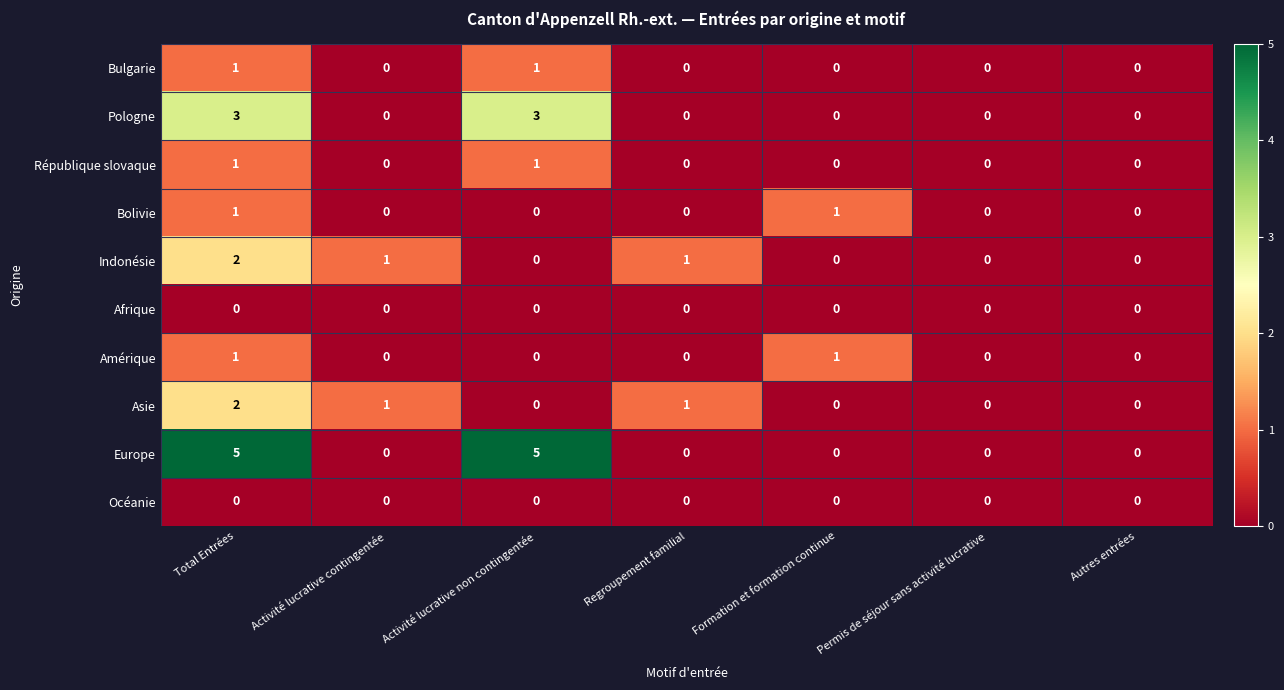

What is the greatest value displayed?

5